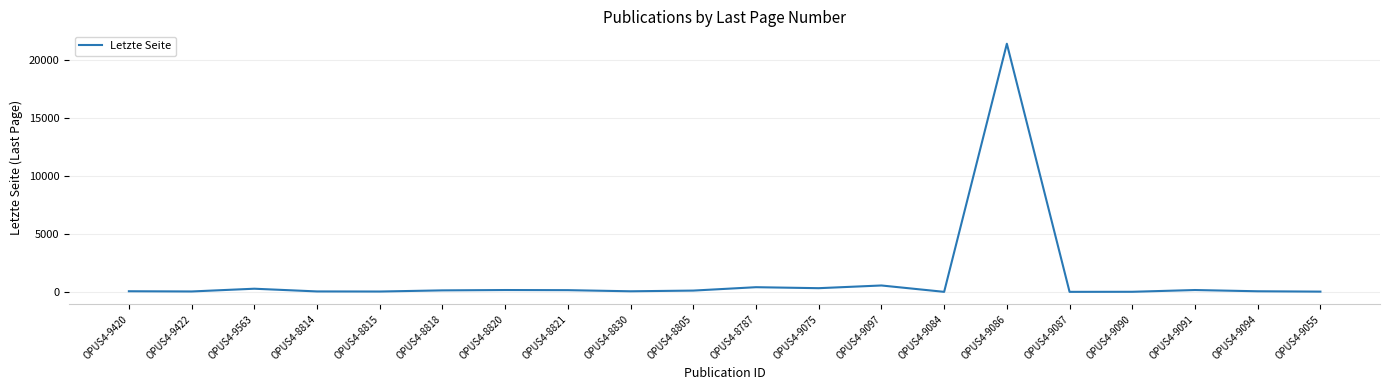

Read the value at OPUS4-8821, to the nearest 50.

150